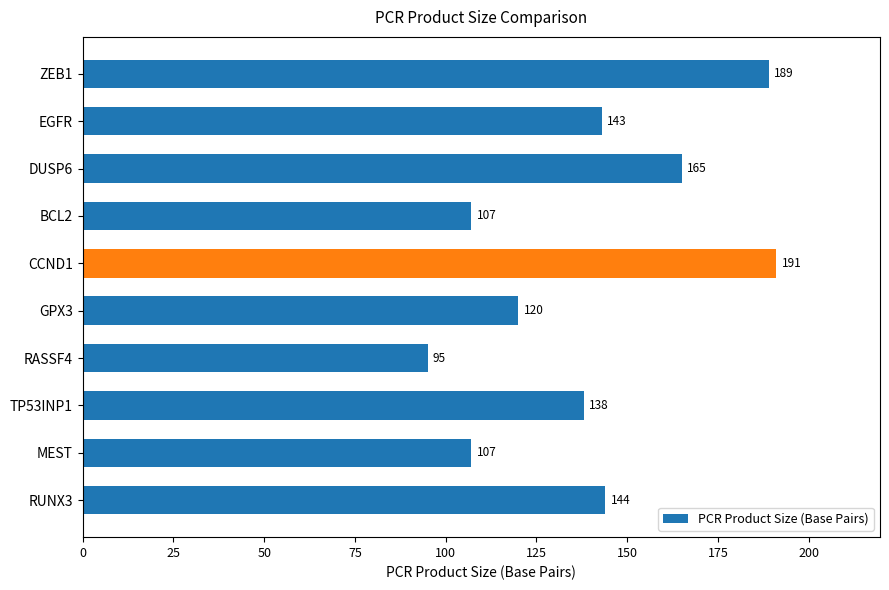

What is the change in value from RUNX3 to MEST?

-37